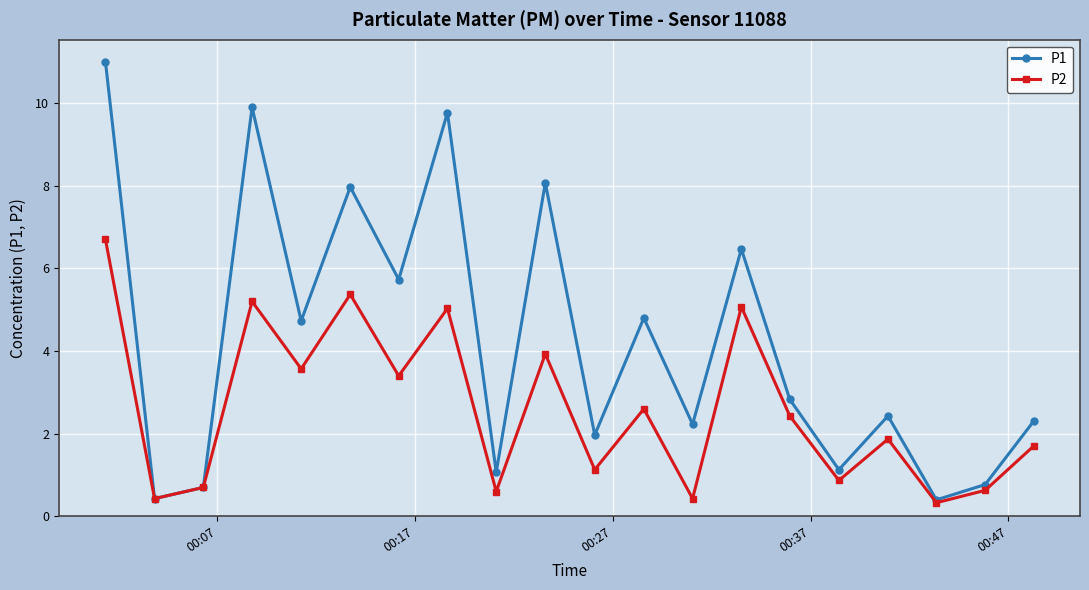

True or false: P1 has more than 0 points higher than both neighbors.

True